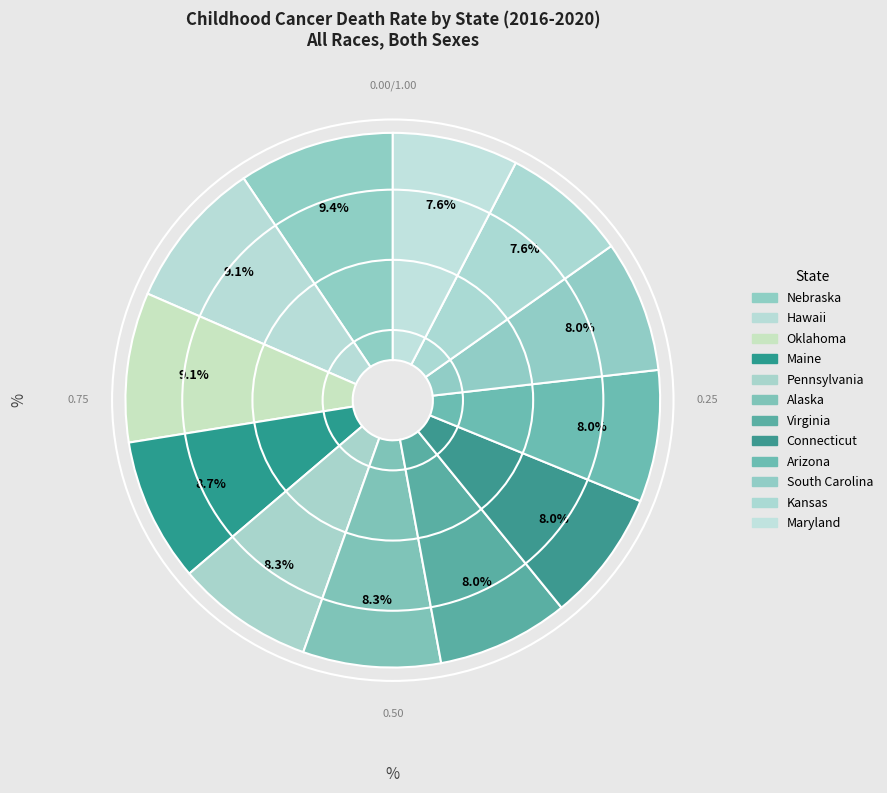

Count the number of slices in the pie.

12